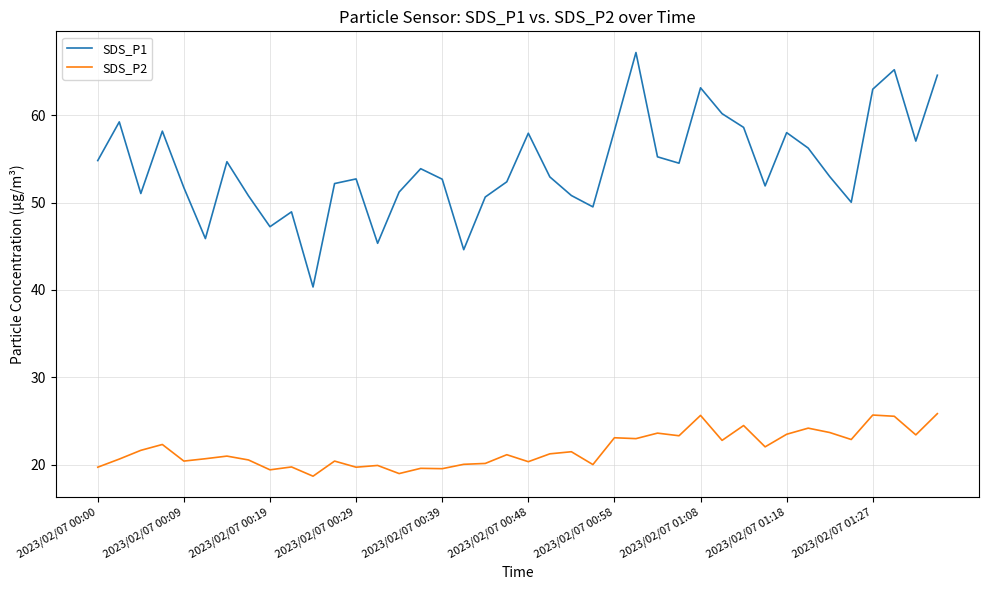

What is the smallest value displayed?

18.7